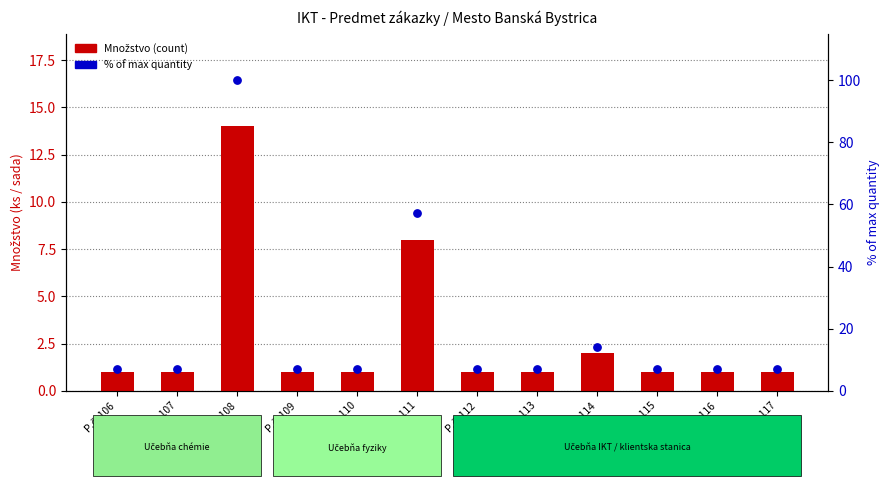

Is the value of % of max quantity at P.č. 108 greater than the value of Množstvo (count) at P.č. 113?

Yes